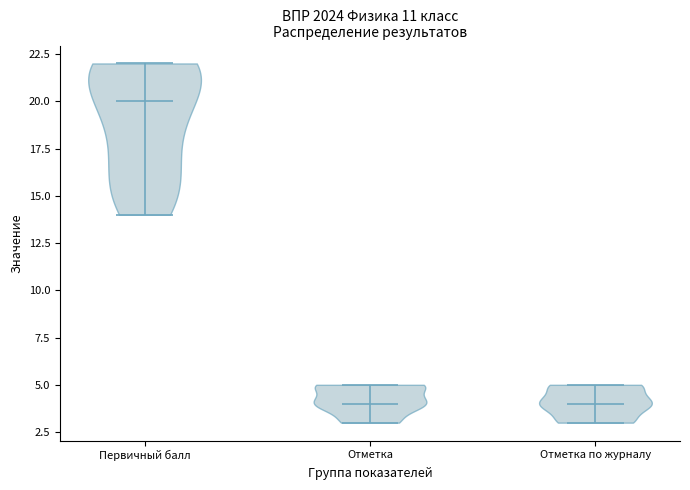

Reading left to right, read every violin against the y-axis: where its median line is, and the lowest and highest points it reaches. The values are not printed on the chart, so give them approximately, as read against the axis.

Первичный балл: median line 20, lowest point 14, highest point 22
Отметка: median line 4, lowest point 3, highest point 5
Отметка по журналу: median line 4, lowest point 3, highest point 5